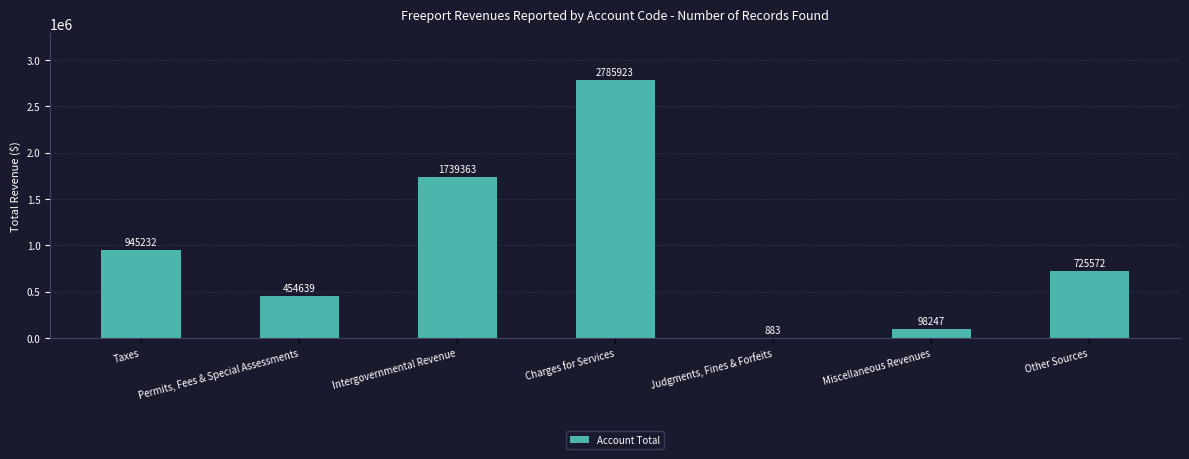

Approximately how many times larger is the value at Permits, Fees & Special Assessments compared to Miscellaneous Revenues?

4.6